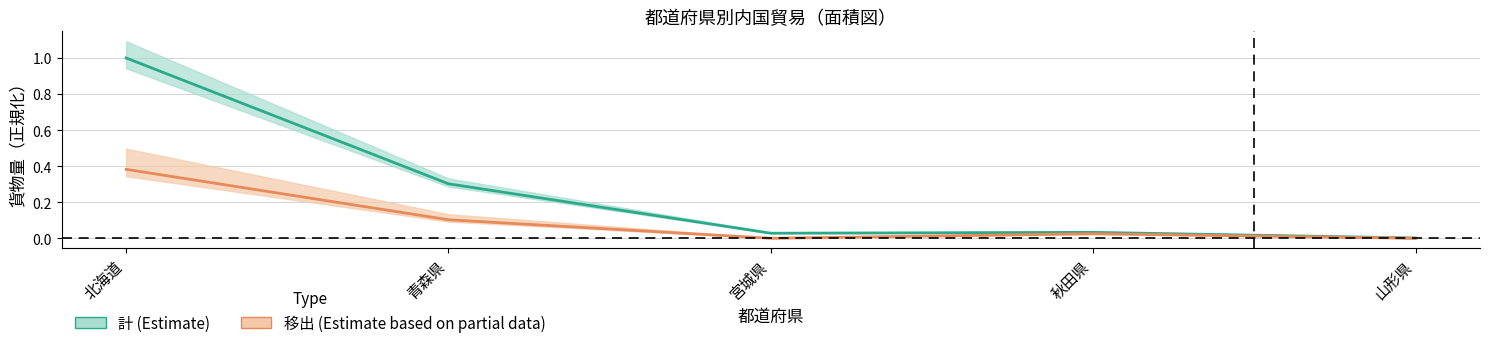

At how many categories does at least one series exceed 0?

5